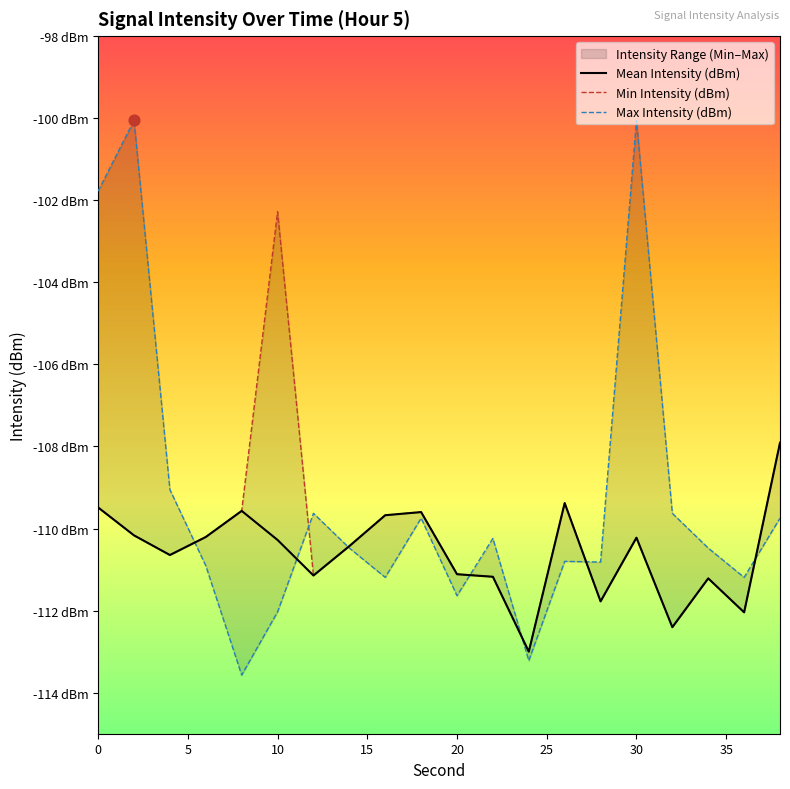

Which series reaches the maximum Y coordinate?

Max Intensity (dBm)